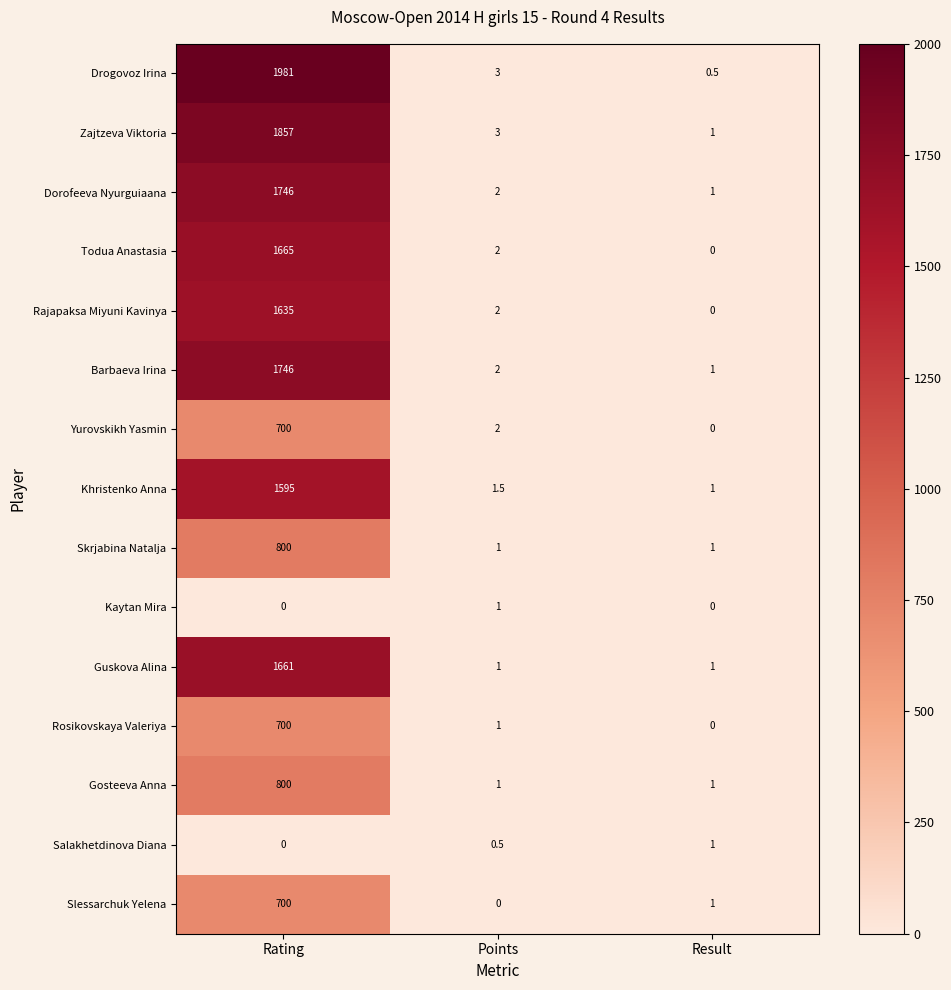

List the labels in order of Yurovskikh Yasmin value, smallest first.

Result, Points, Rating